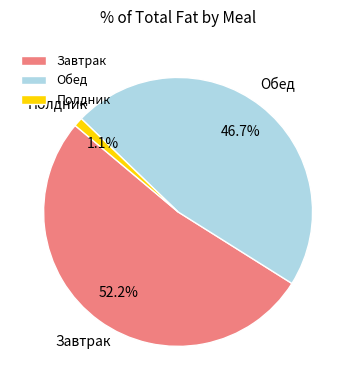

To the nearest percent, what portion does Полдник represent?

1%